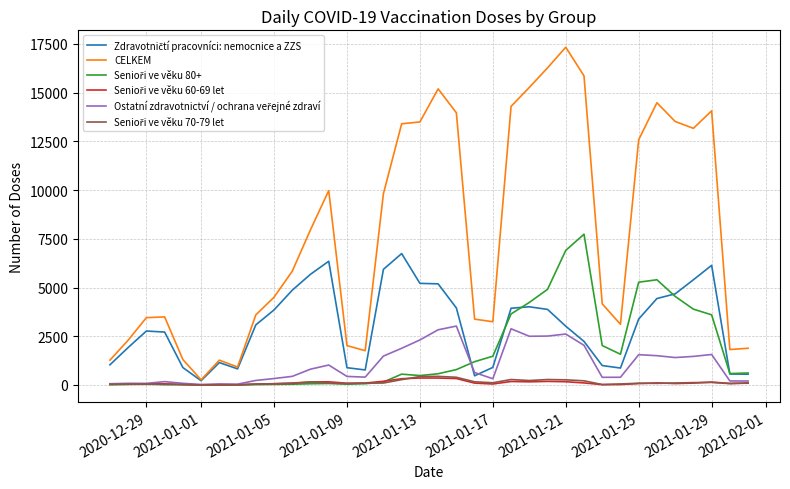

Which series has the largest range (max minus min)?

CELKEM